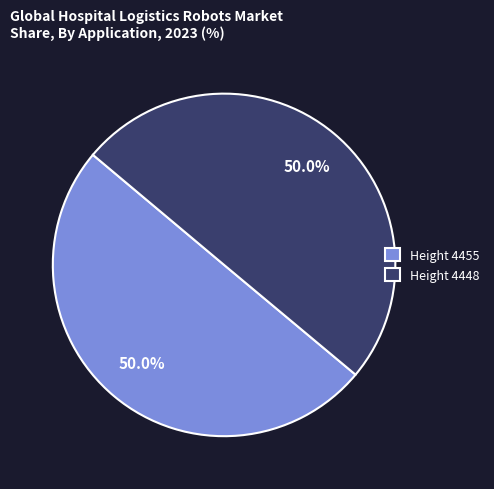

Is the sum of Height 4448 and Height 4455 greater than half?

Yes